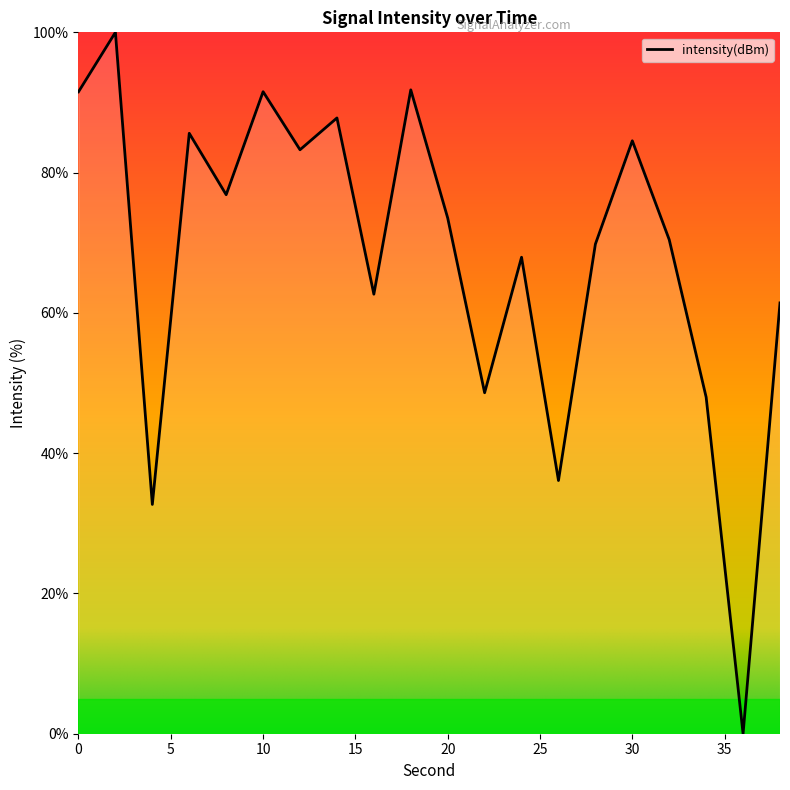

What is the greatest value displayed?

100.0